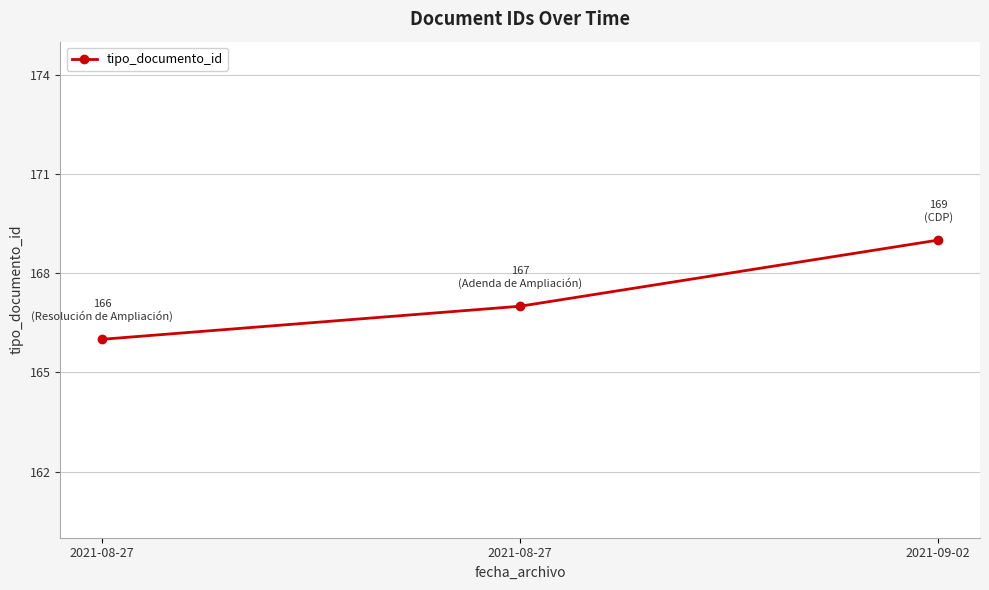

The value at 2021-08-27 is 167. True or false?

True